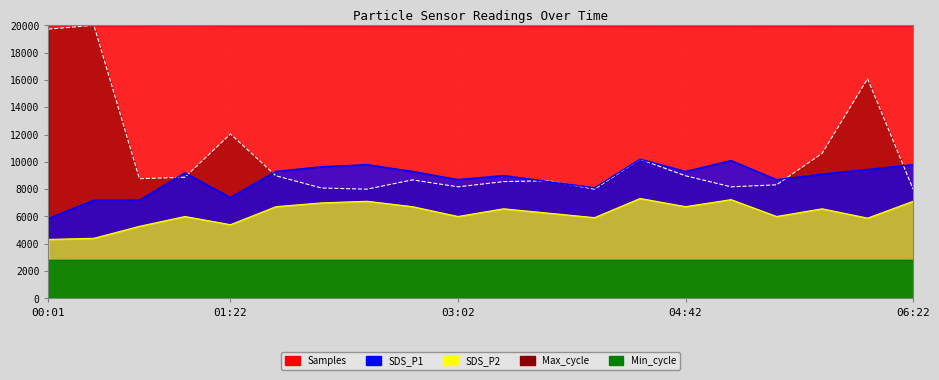

Between 01:22 and 03:42, which series saw the biggest shift?

Max_cycle